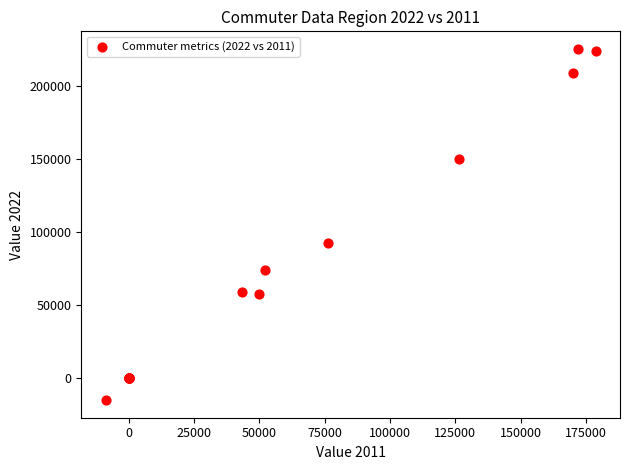

What Y value in the scatter plot is closest to 105010?

92673.0